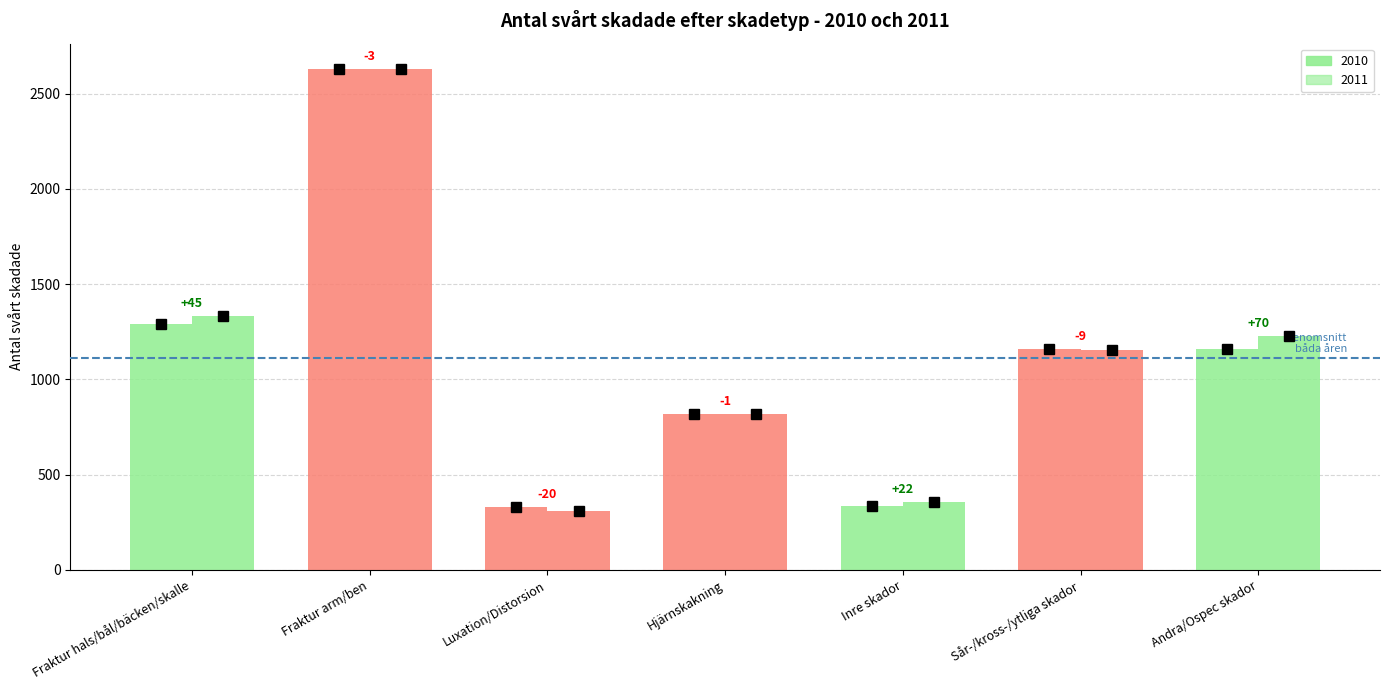

Between Sår-/kross-/ytliga skador and Inre skador, which is larger?

Sår-/kross-/ytliga skador